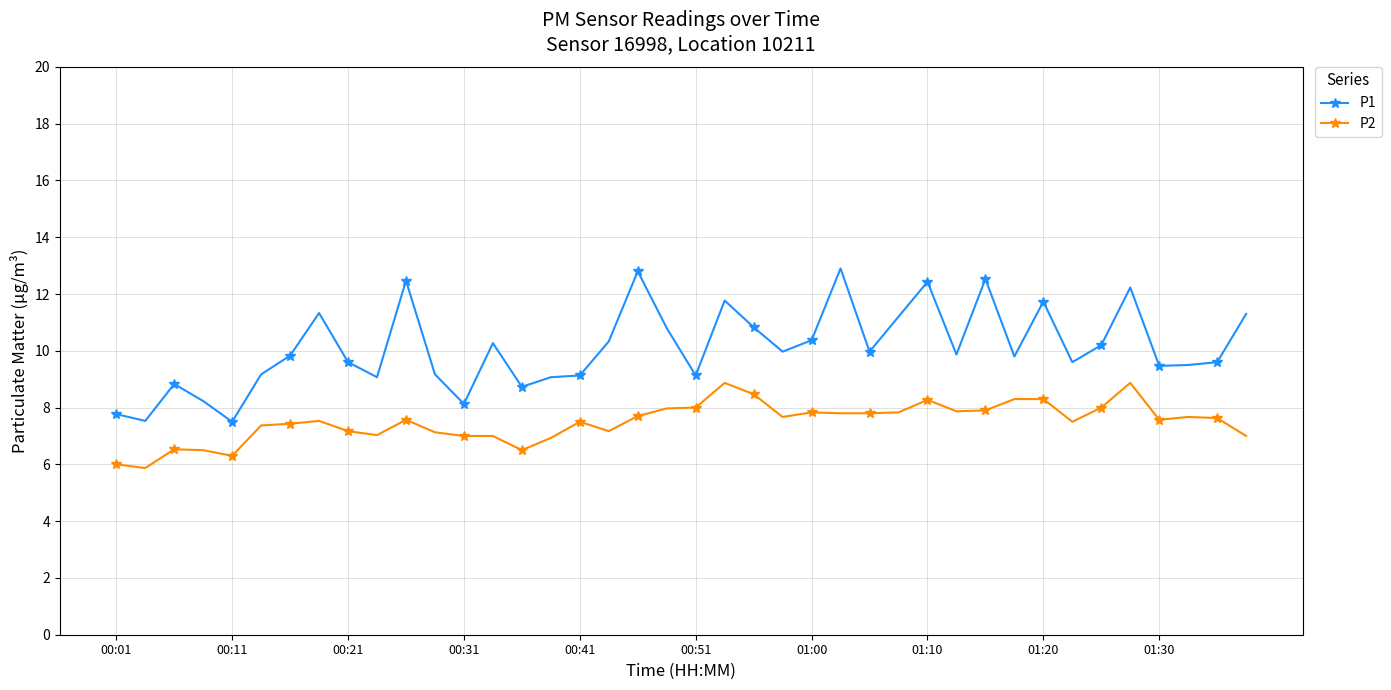

List the series in order of their peak value, highest first.

P1, P2